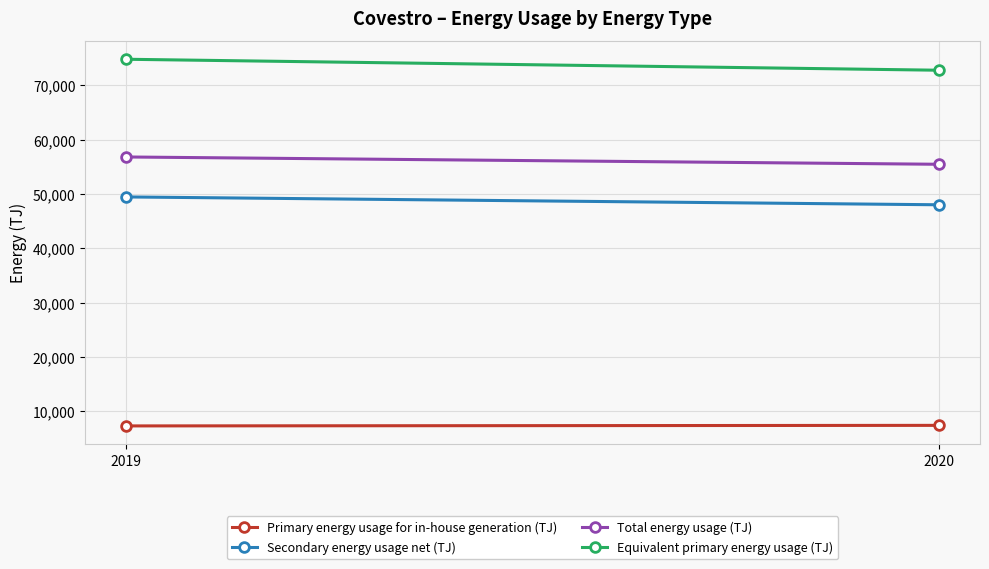

What is the average value of the Total energy usage (TJ) series?

56142